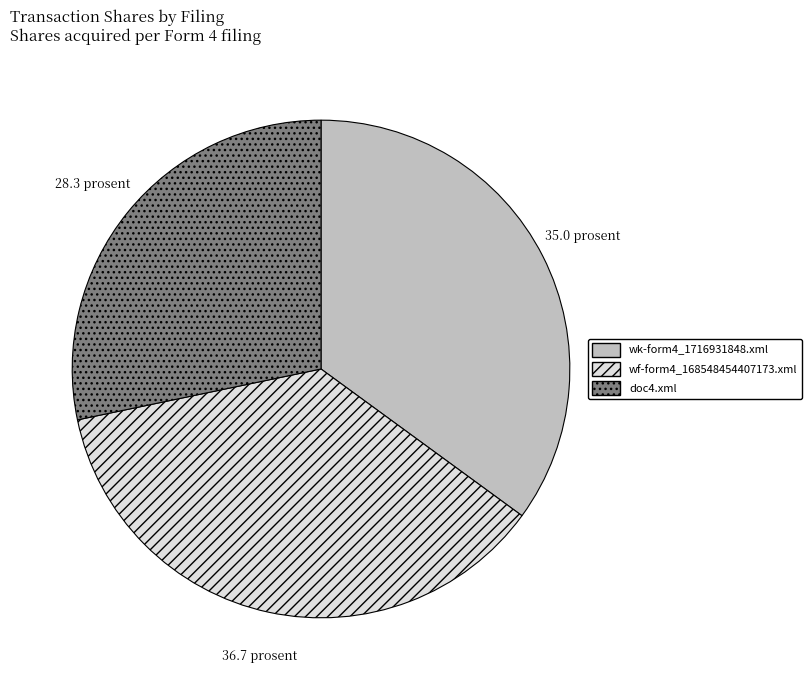

Count the number of slices in the pie.

3